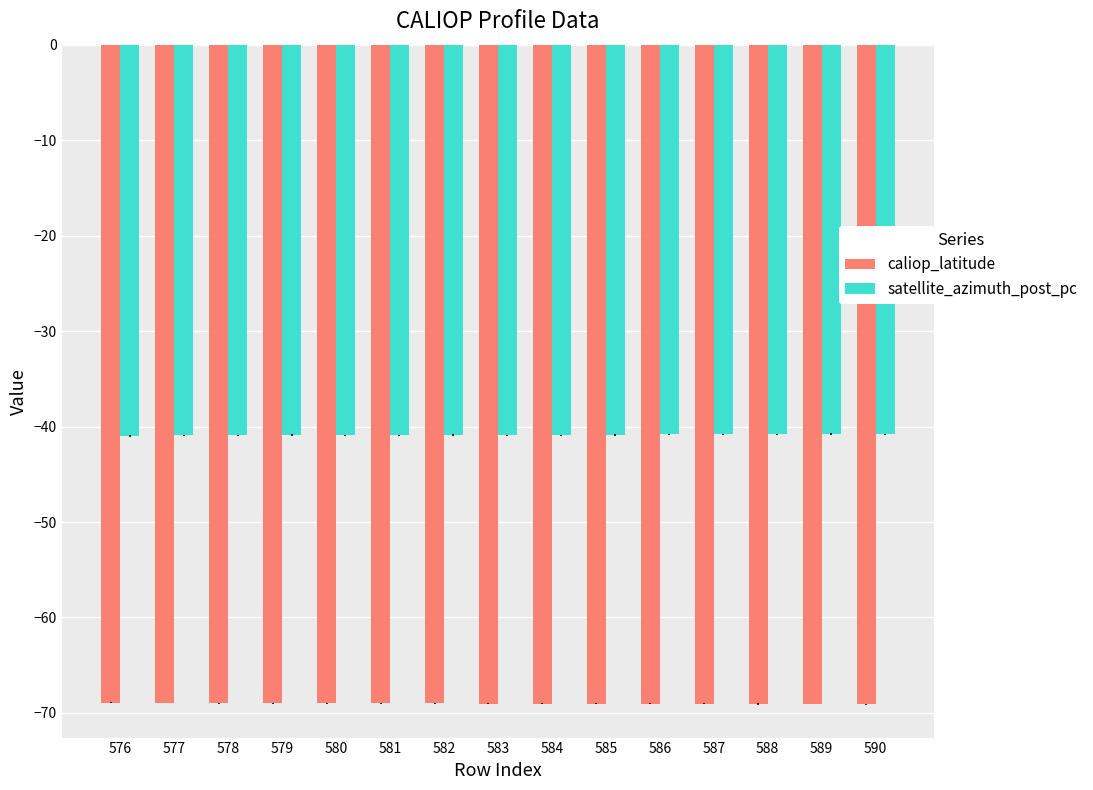

What is the spread (max minus min) of values at 587?

28.2